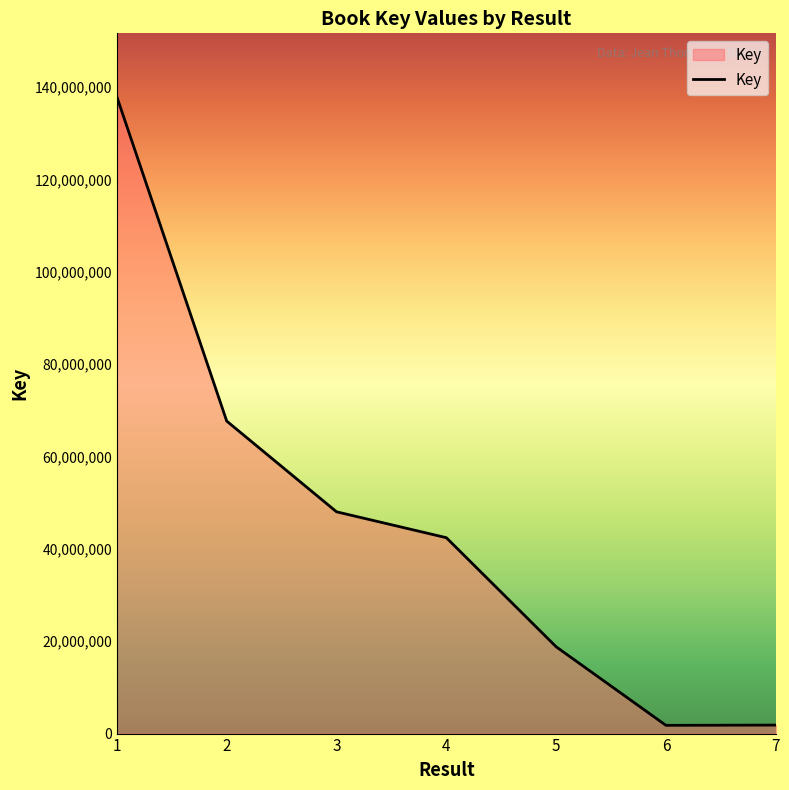

What is the difference between the maximum and second lowest values?

135993614